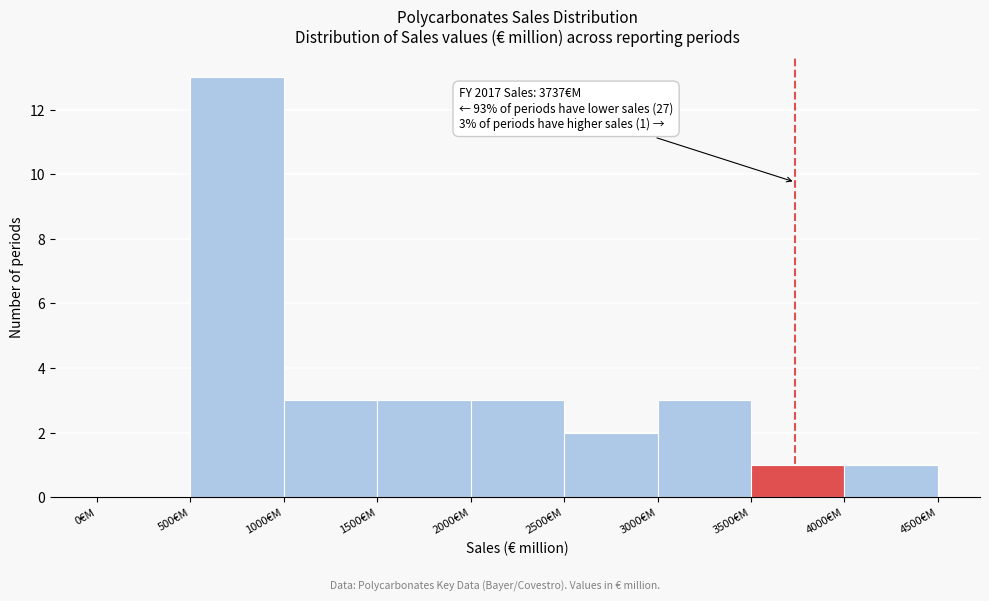

Which range on the x-axis has the tallest bar?

500 to 1000